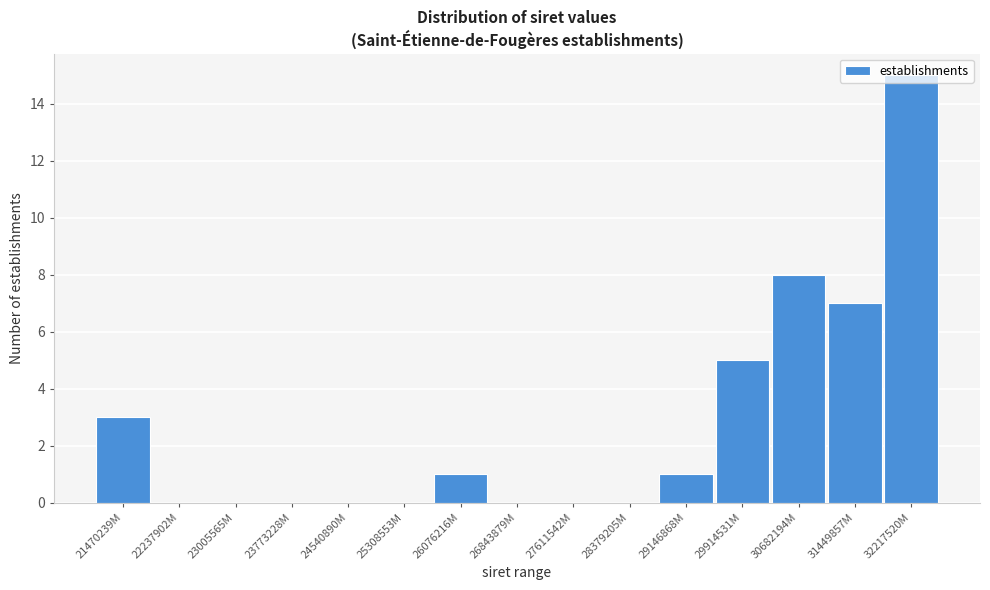

Between 23773228M and 26076216M, which is larger?

26076216M